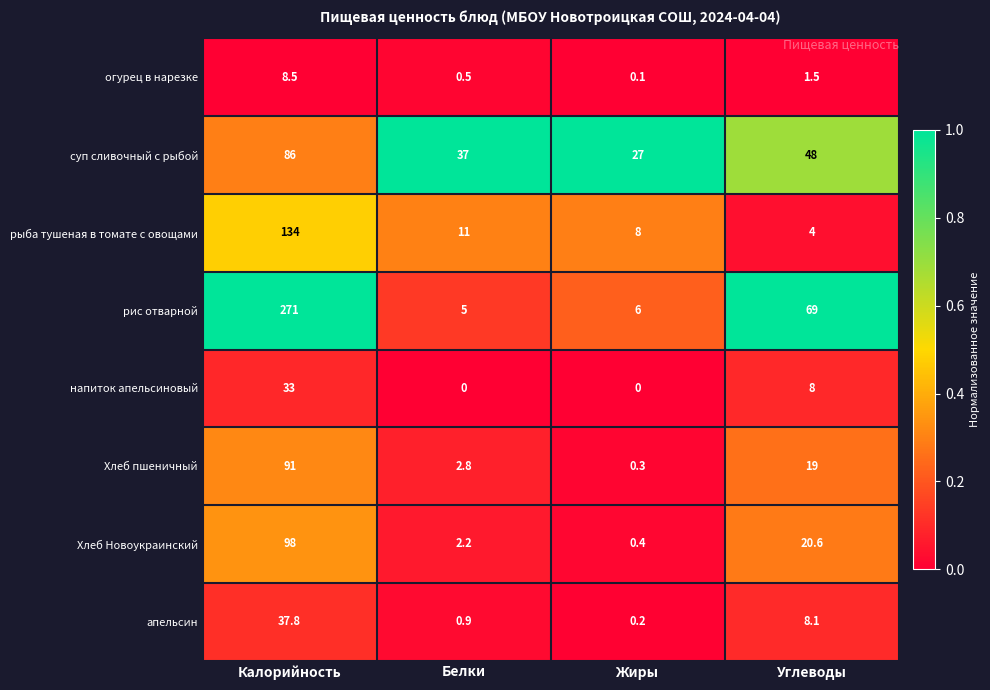

Is it true that рис отварной equals 5.0 at Белки?

True